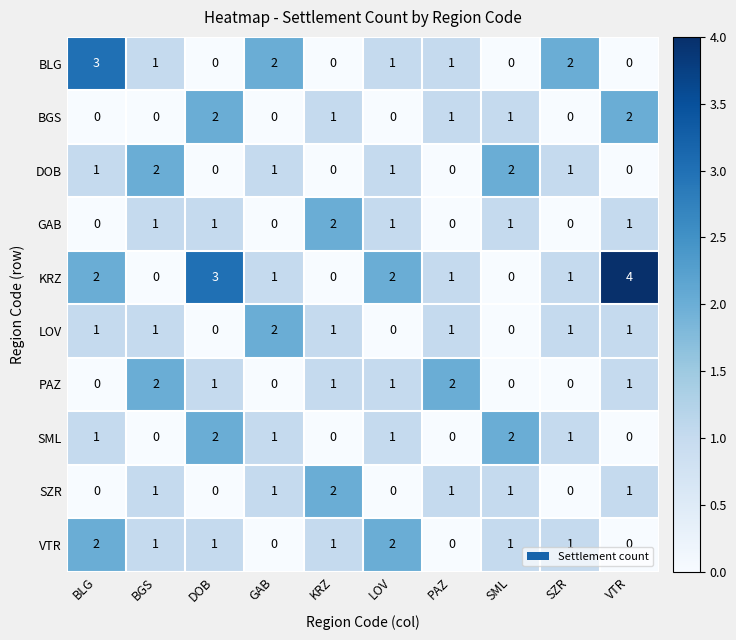

Which series has the widest spread of values?

KRZ